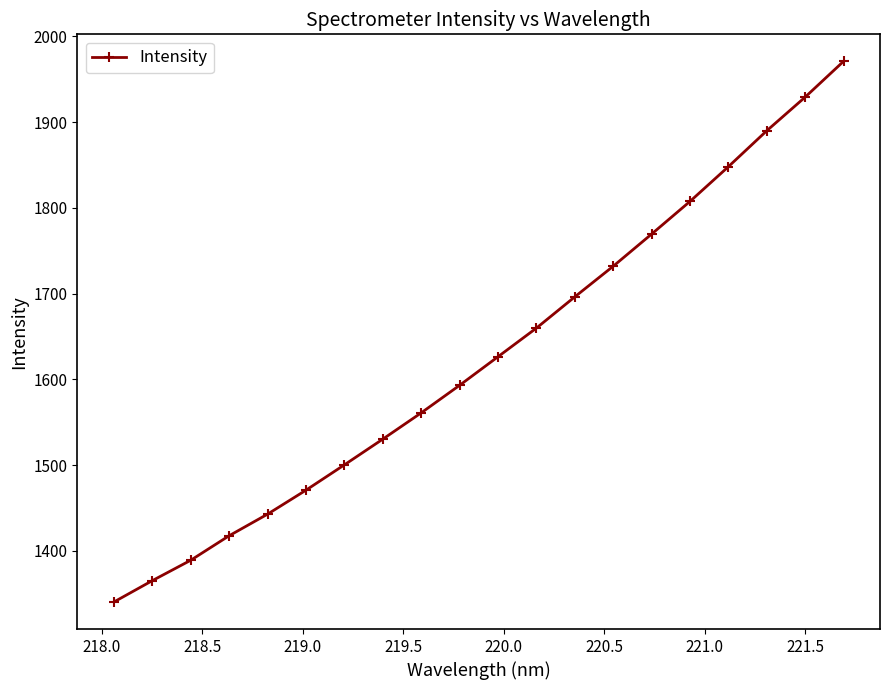

True or false: there are more than 2 points higher than both neighbors.

False